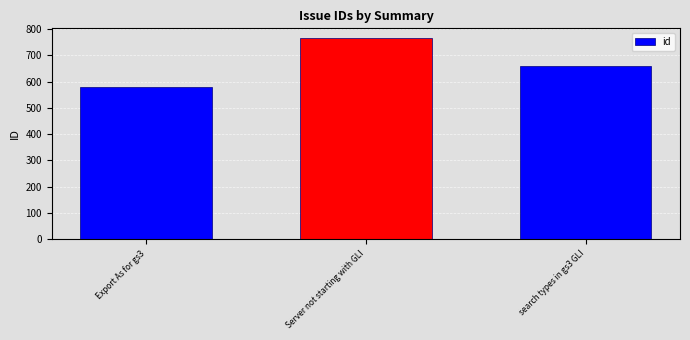

What is the sum of the values at Export As for gs3 and search types in gs3 GLI?

1240